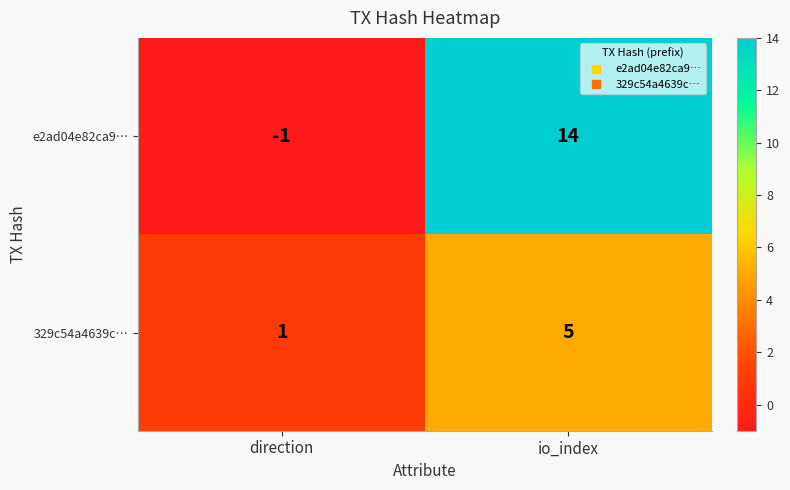

Rank the series by their maximum value, from highest to lowest.

e2ad04e82ca9…, 329c54a4639c…